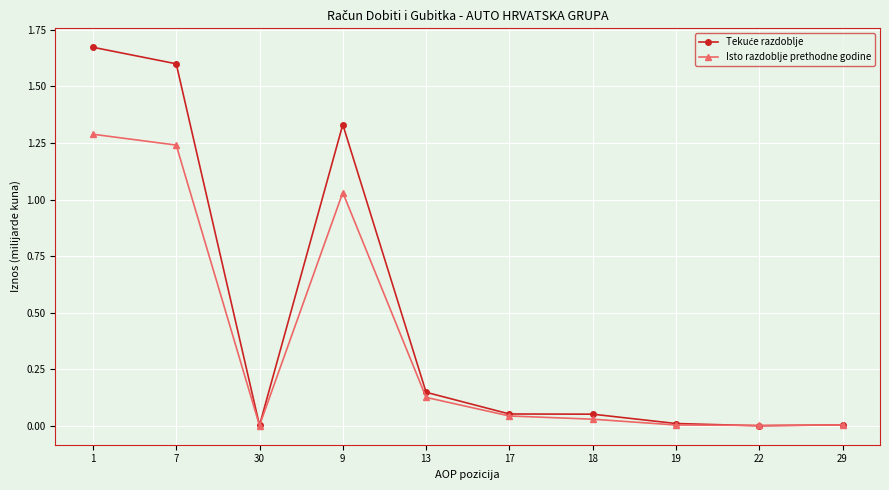

True or false: Isto razdoblje prethodne godine has more than 0 interior local peaks.

True